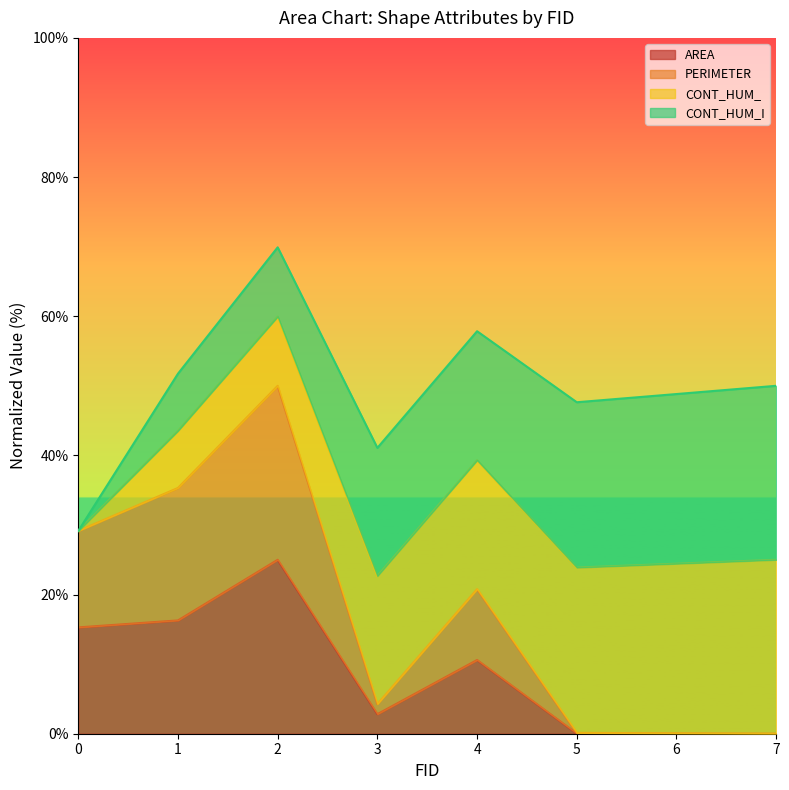

Where is the first local minimum for PERIMETER?

3